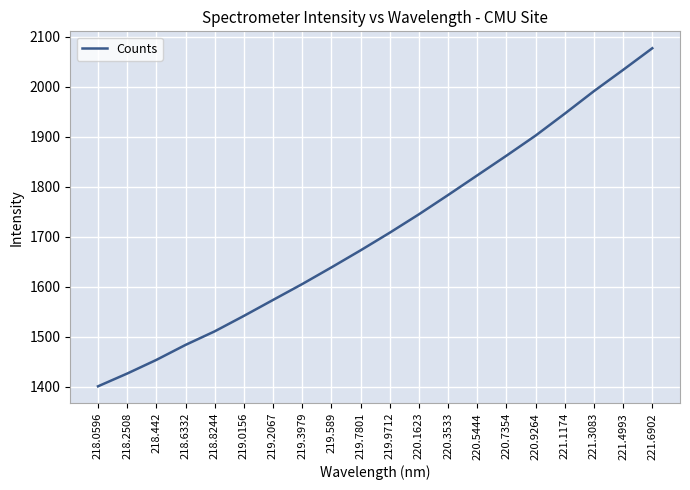

True or false: the data has more than 2 interior local peaks.

False